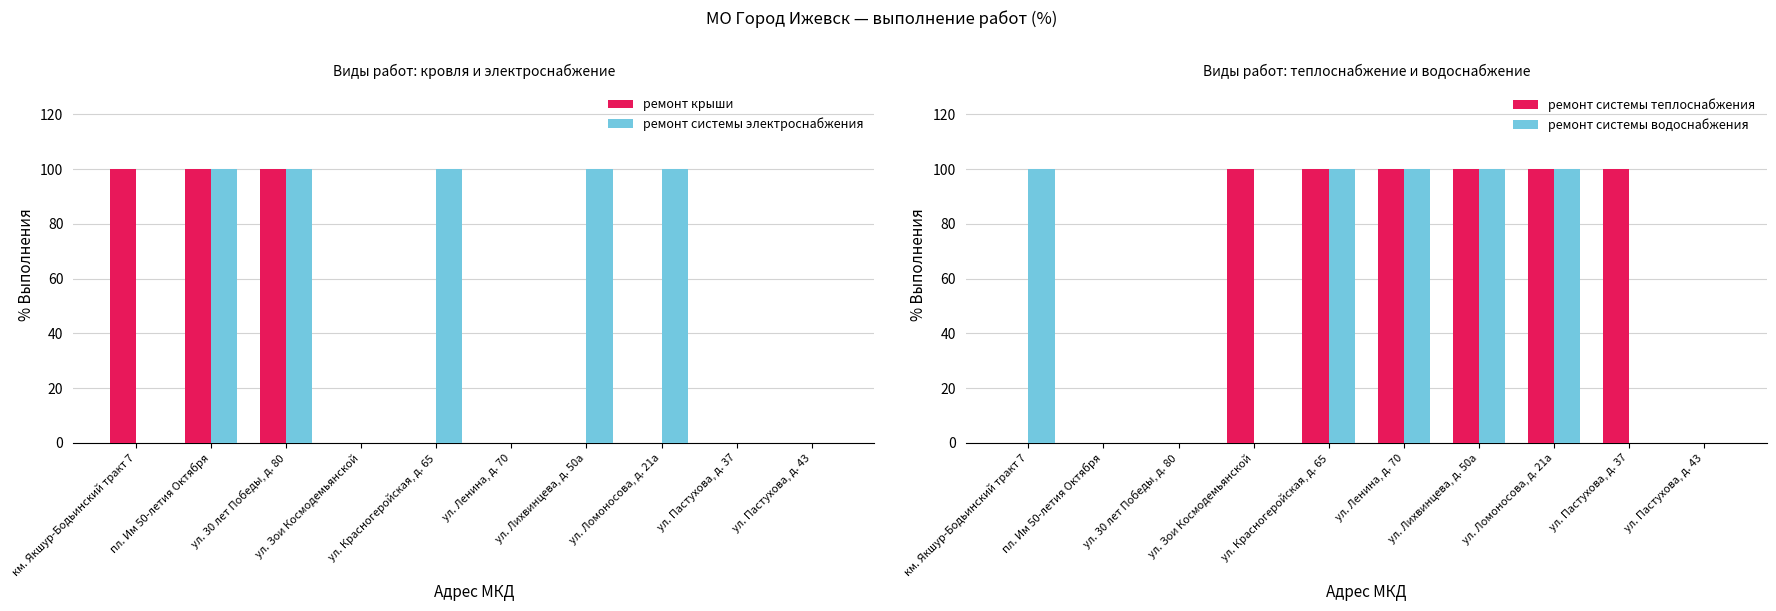

What is the value of the ремонт системы водоснабжения bar at the 6th from the left?

100